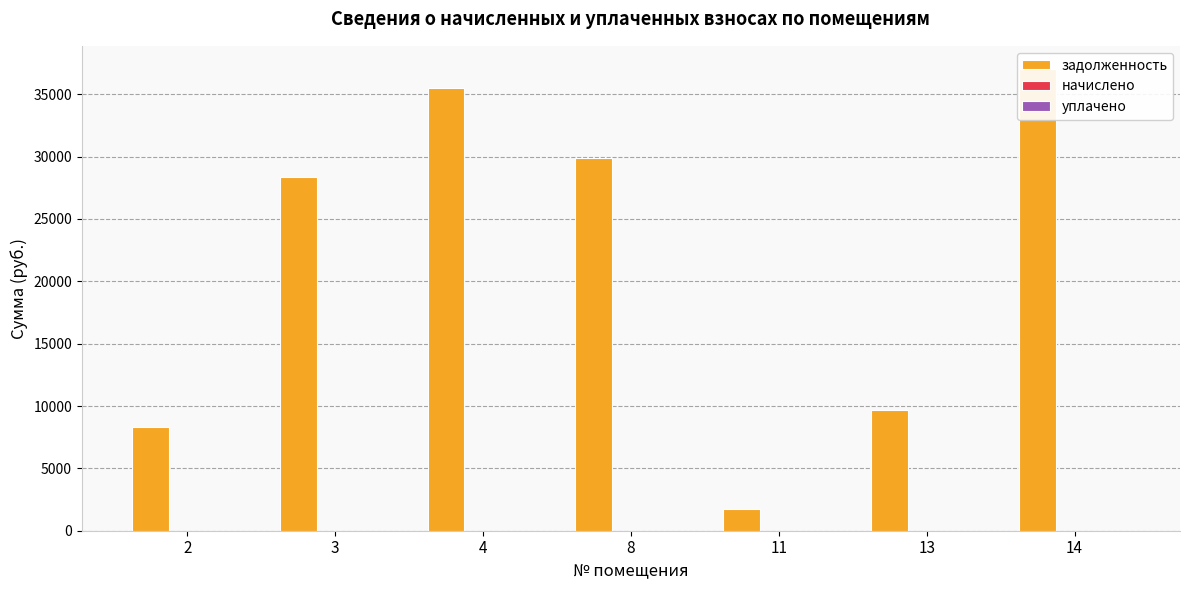

At which label does задолженность first exceed 28331?

3